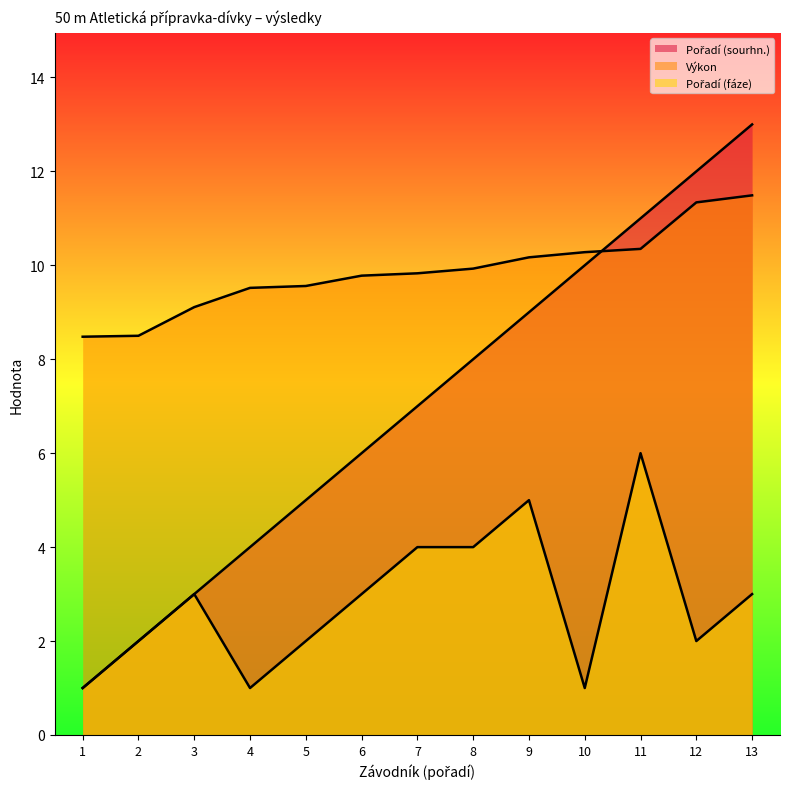

Does the chart have visible grid lines?

No